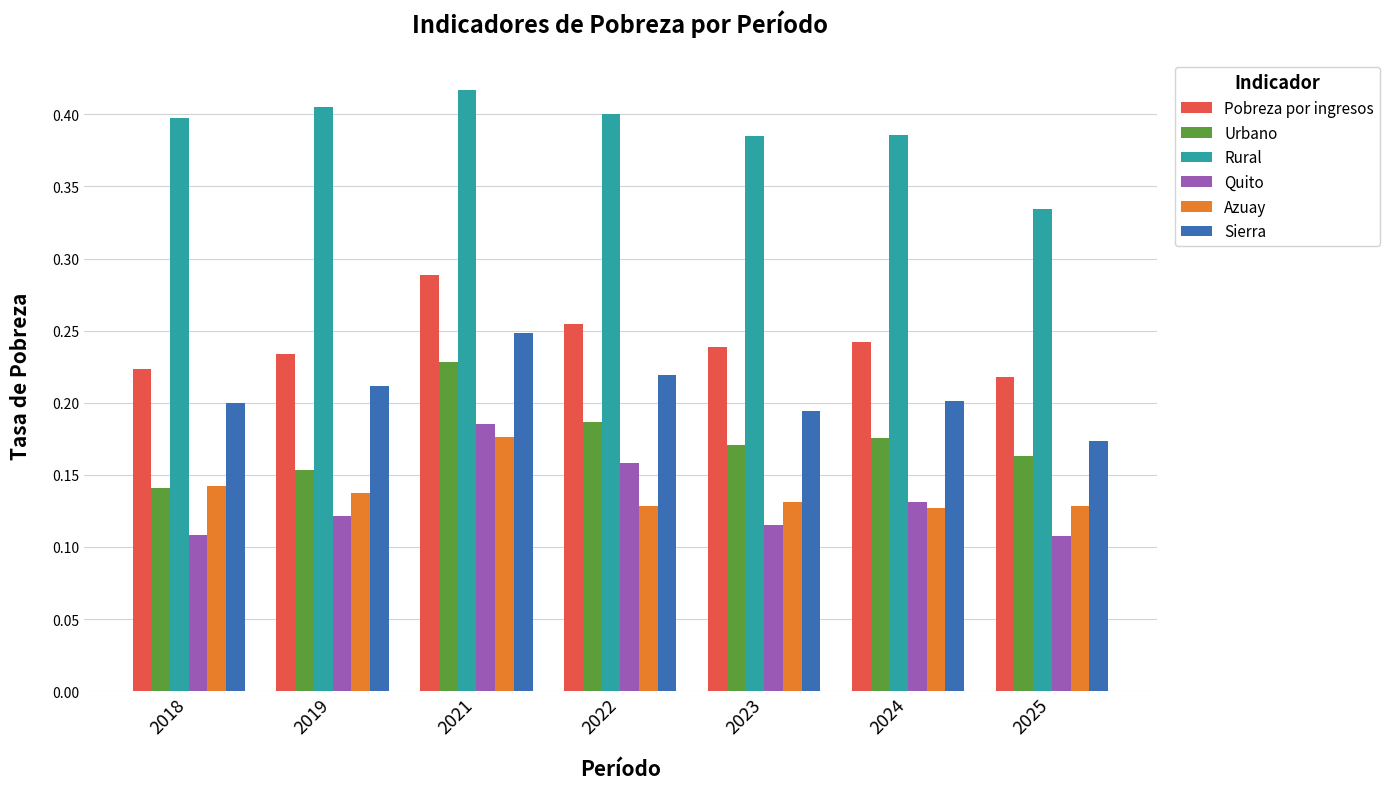

Which series changed the most between 2021 and 2025?

Rural